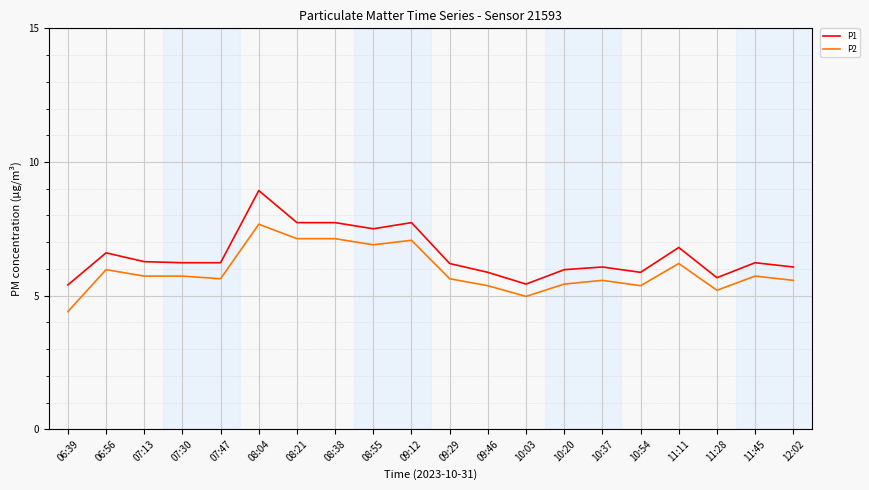

What position from the left is 10:54?

16